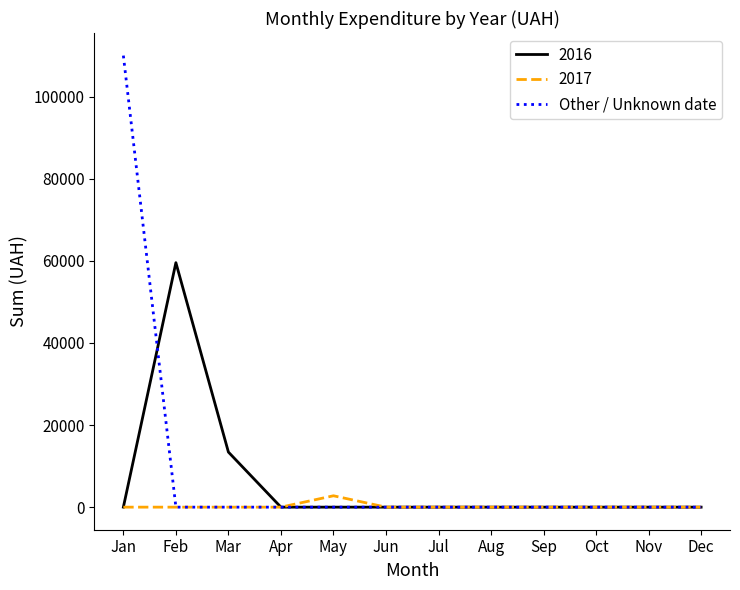

Which category has the highest value across all series?

Jan